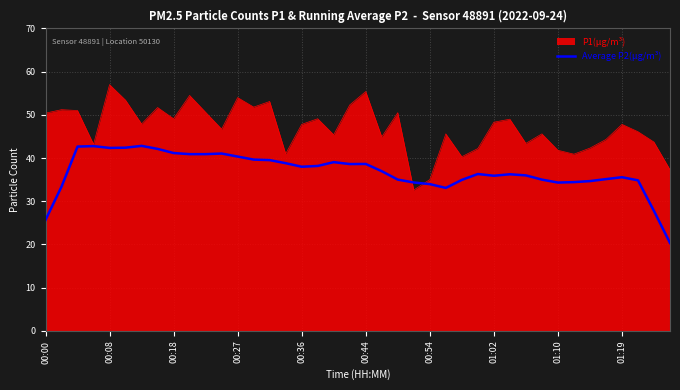

Rank the series by their average value, from lowest to highest.

Average P2(µg/m³), P1(µg/m³)